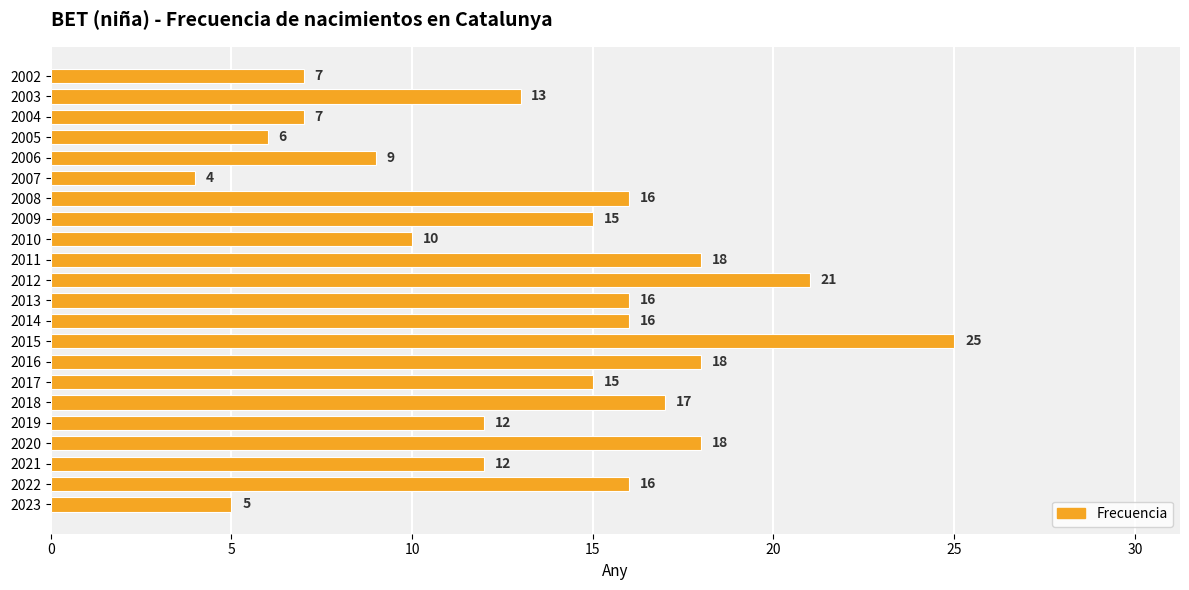

How many data points are less than 15?

10